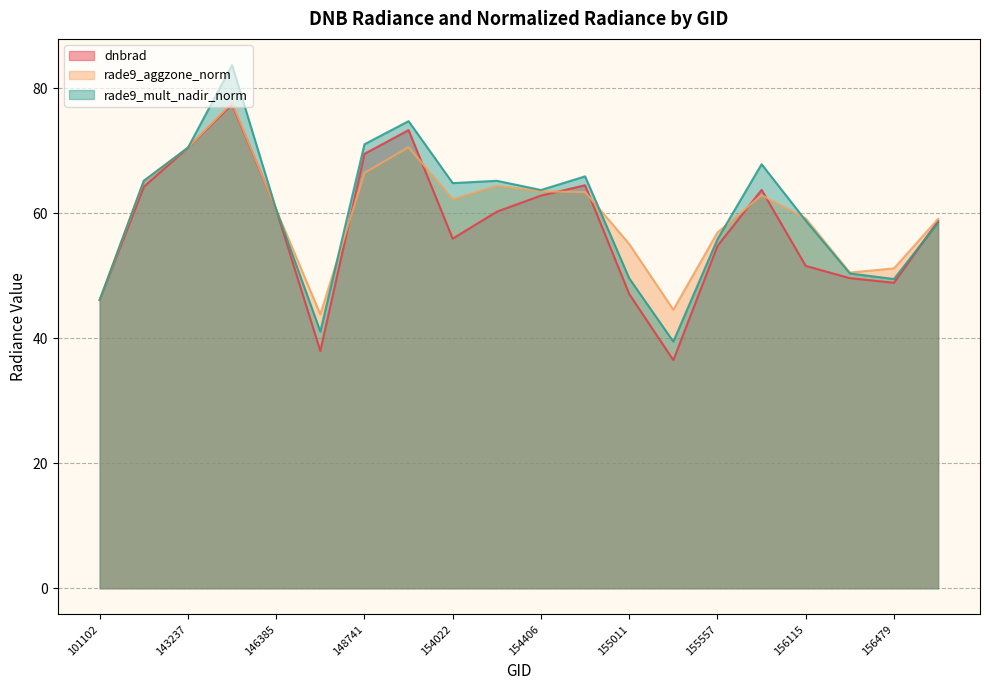

How many series are shown in this chart?

3